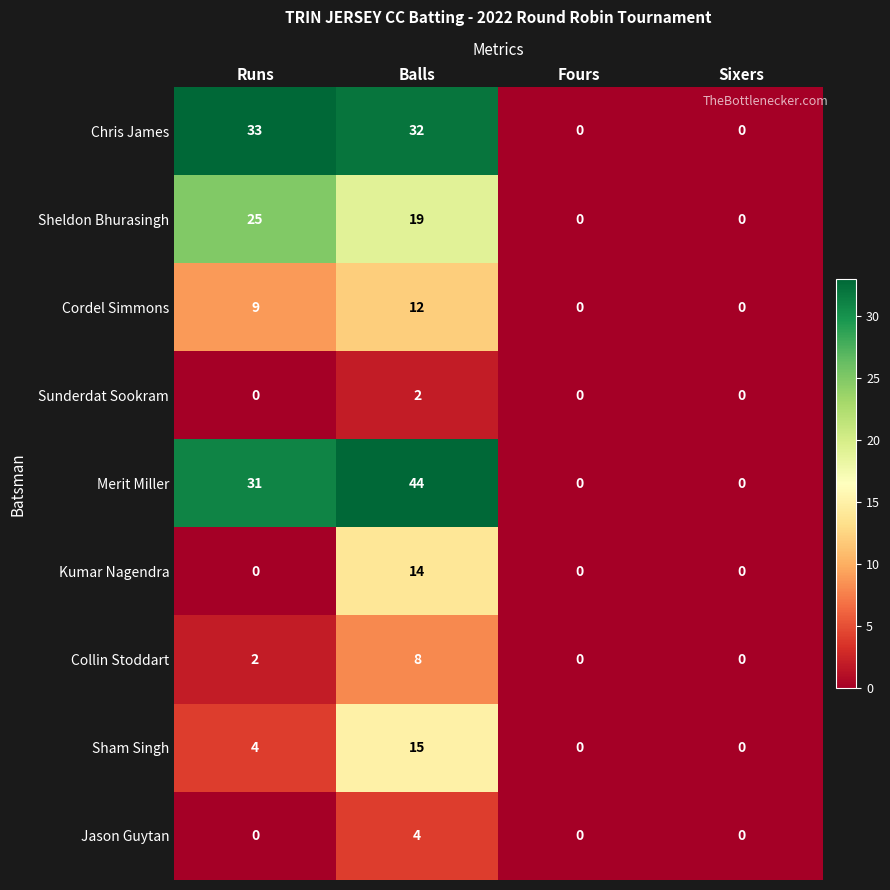

How many categories are shown in the chart?

4